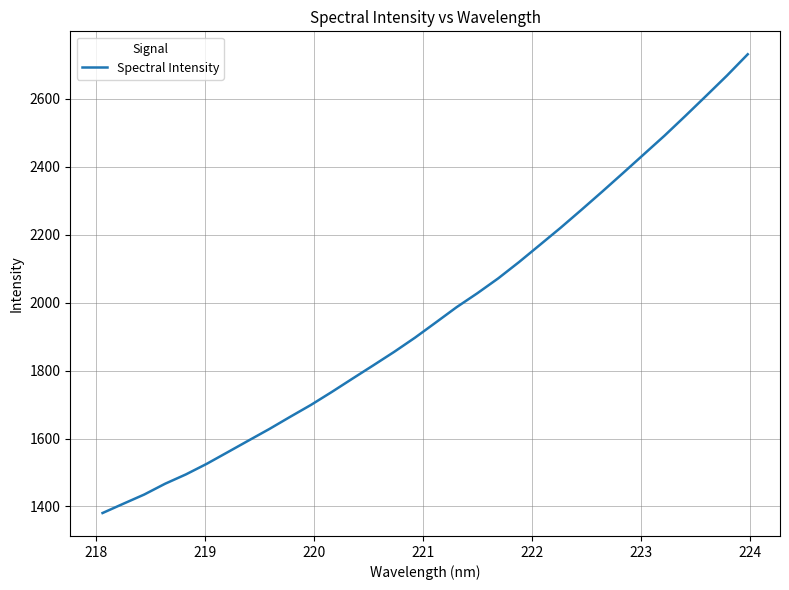

What is the maximum value shown in the chart?

2731.4